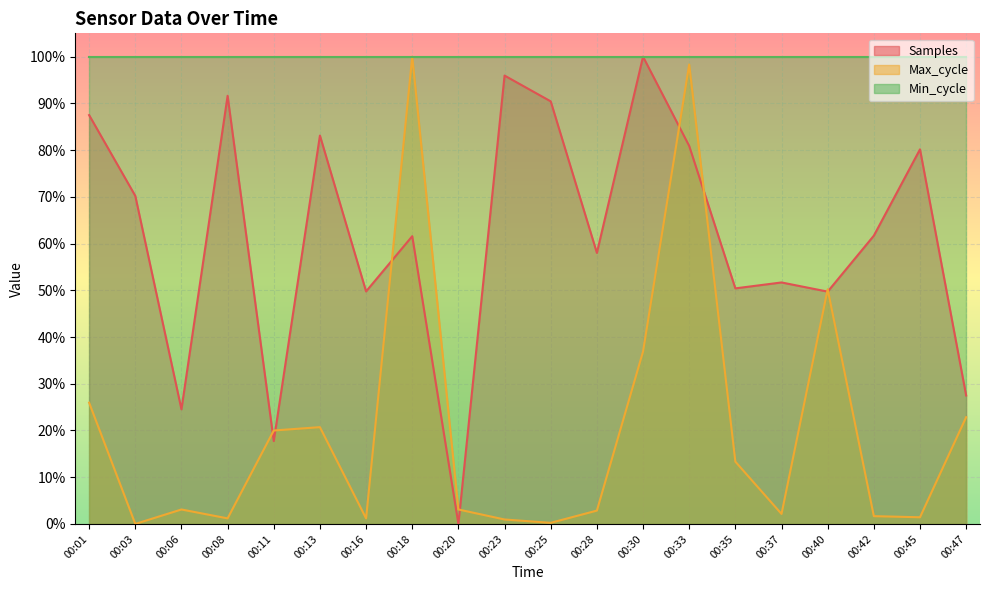

Which category has the lowest value across all series?

00:20